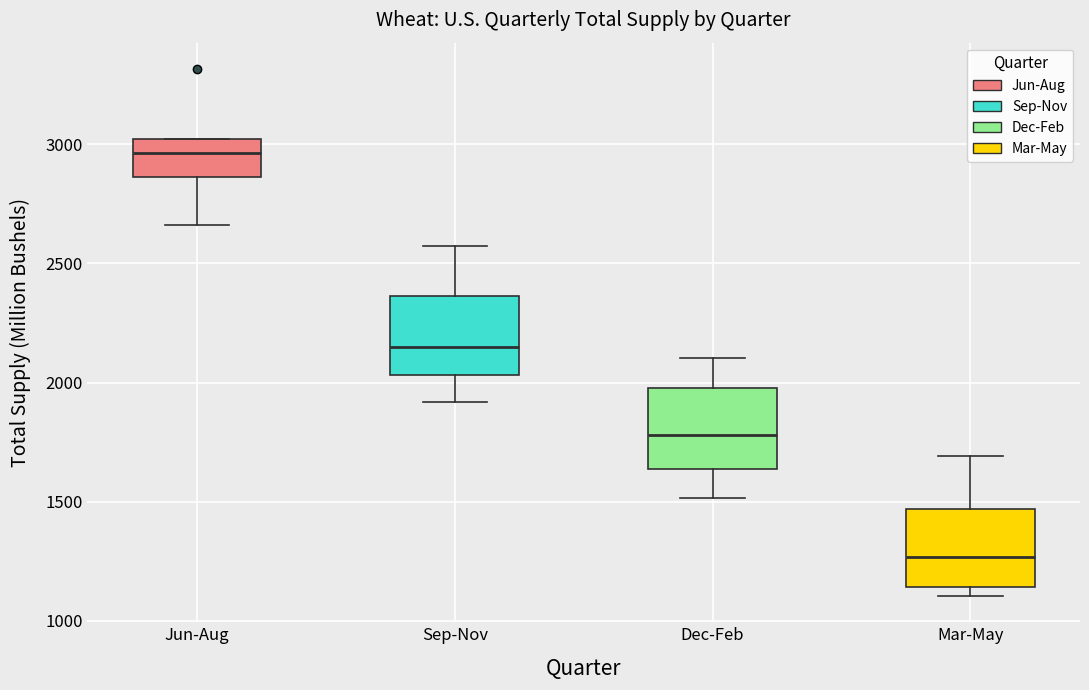

Reading left to right, transcribe this box plot: for each box, give where its median line is, the range the box spans, and where its two whiskers end, as read against the y-axis. The values are not printed on the chart, so give them approximately, as read against the axis.

Jun-Aug: median 2950, box 2850 to 3000, whiskers 2650 to 3000
Sep-Nov: median 2150, box 2050 to 2350, whiskers 1900 to 2550
Dec-Feb: median 1800, box 1650 to 2000, whiskers 1500 to 2100
Mar-May: median 1250, box 1150 to 1450, whiskers 1100 to 1700